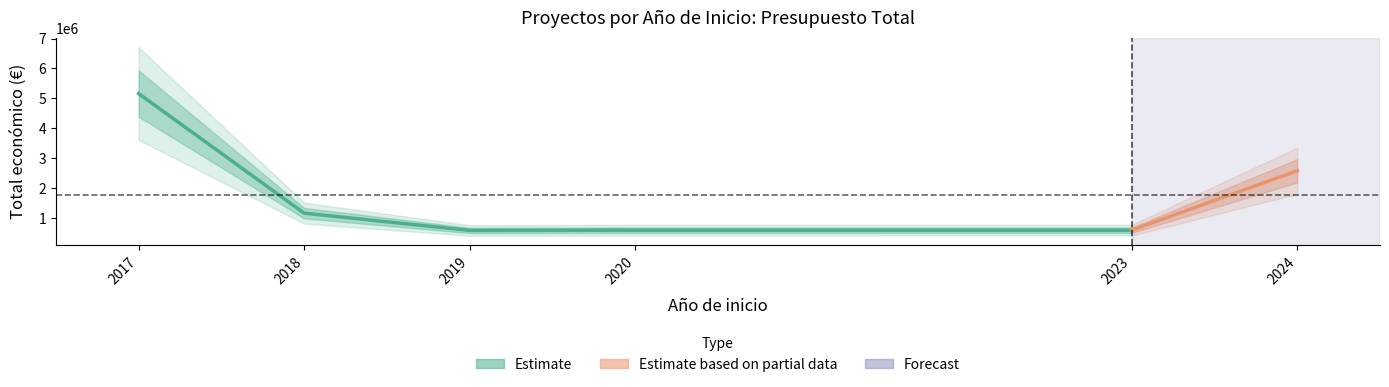

Count the number of categories in the chart.

11